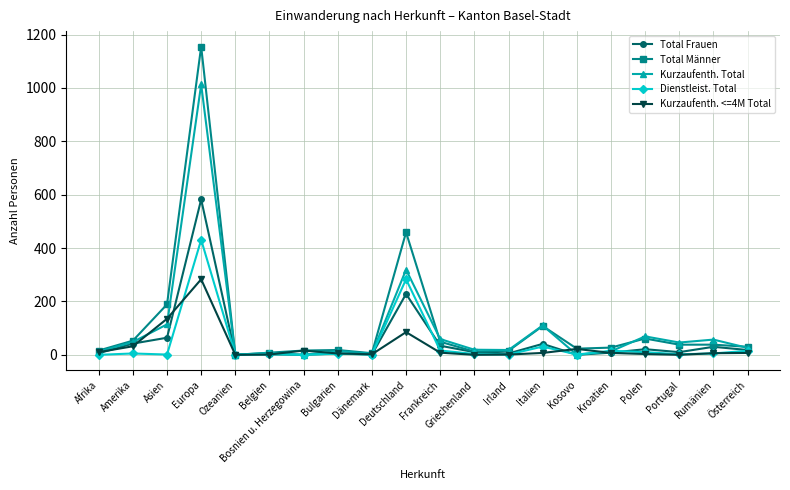

True or false: Total Männer and Kurzaufenth. Total intersect in this chart.

True